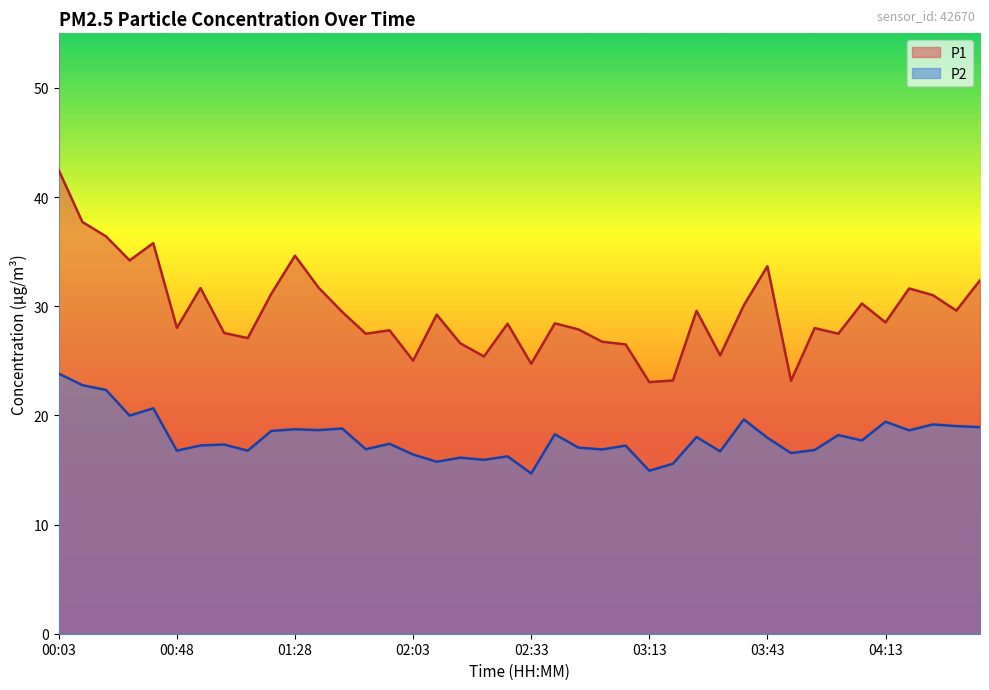

True or false: P2 and P1 cross at least once.

False